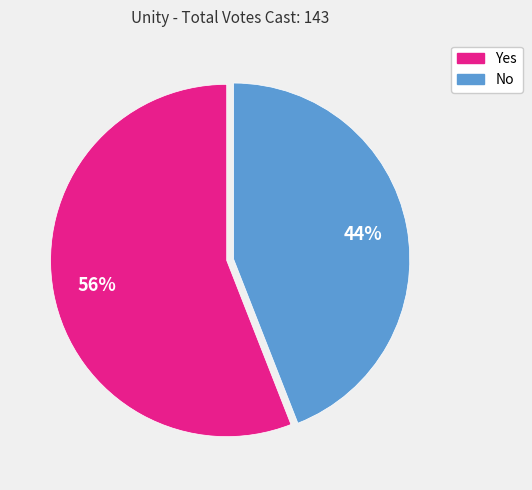

Is there a majority slice in this chart?

Yes